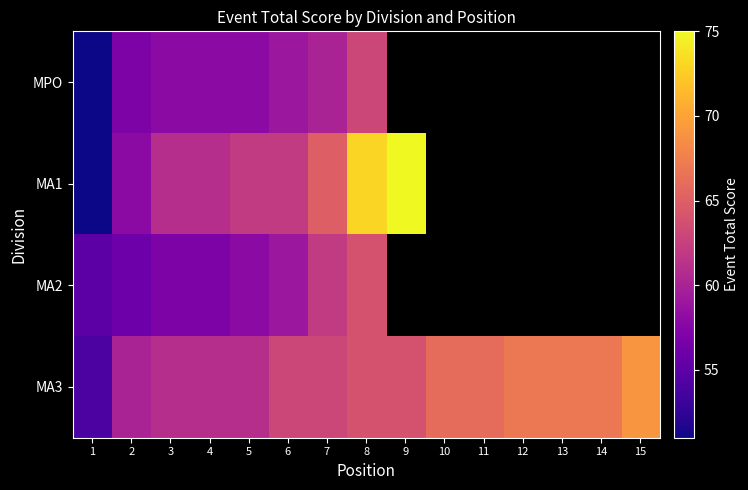

True or false: MPO has a value of 60.0 at 7.

True